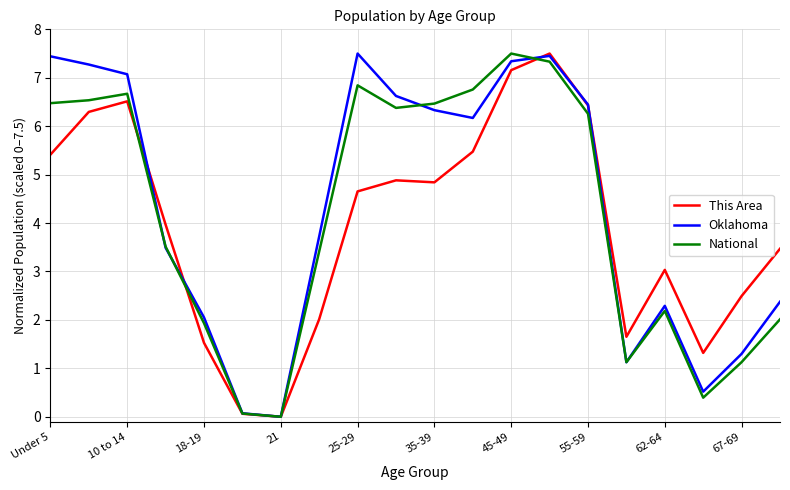

What is the greatest value displayed?

7.5